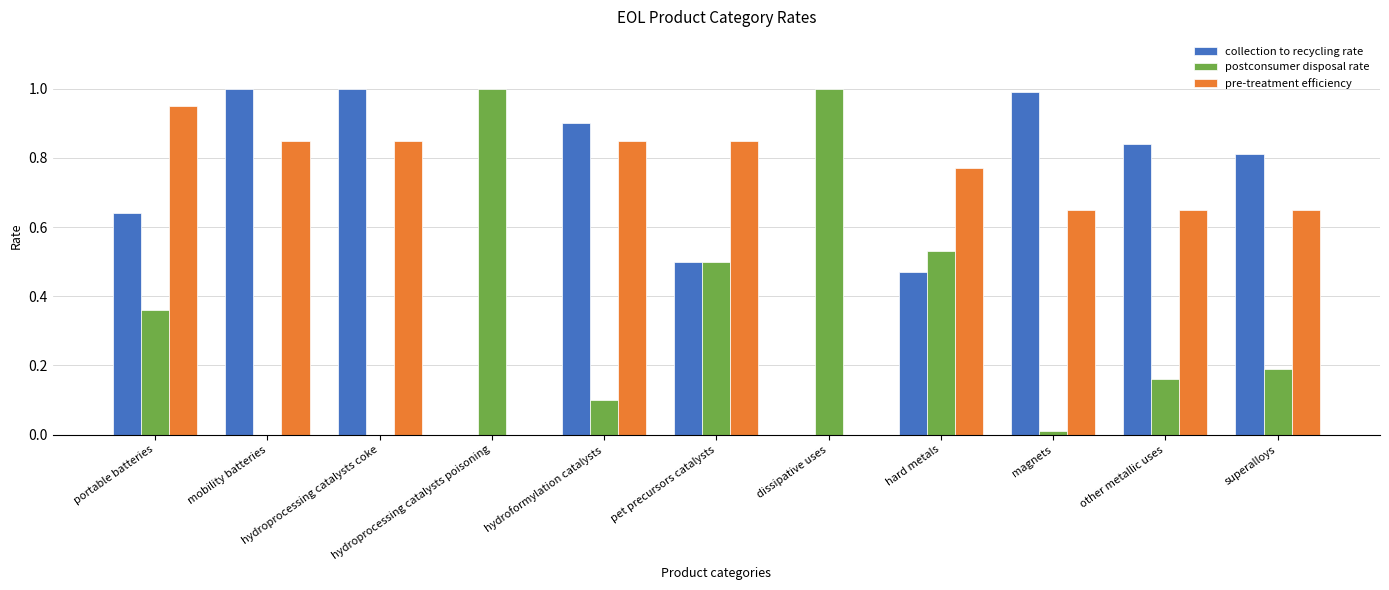

How many data points does each series have?

11